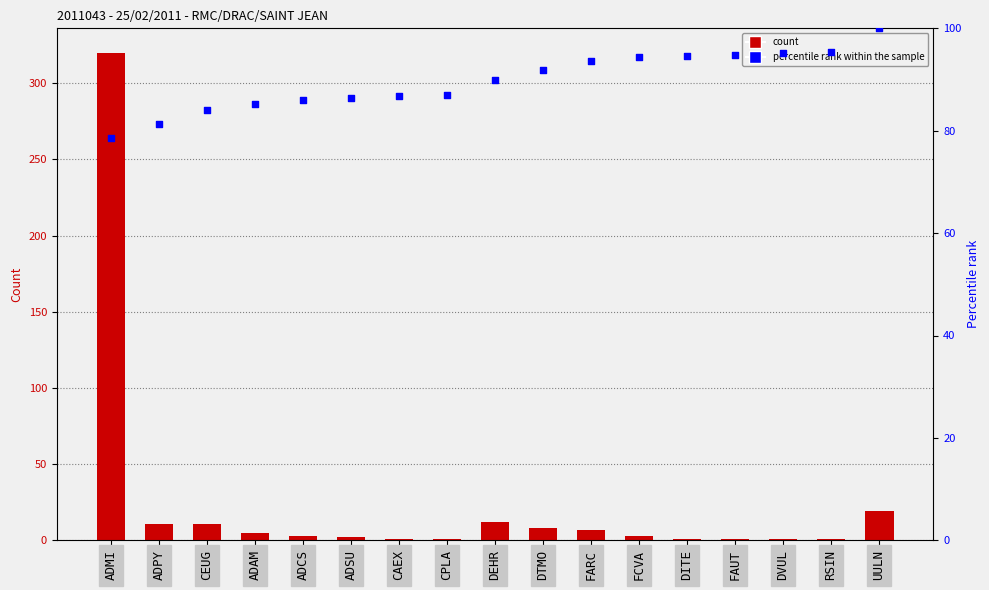

Which series has the largest total across all categories?

percentile rank